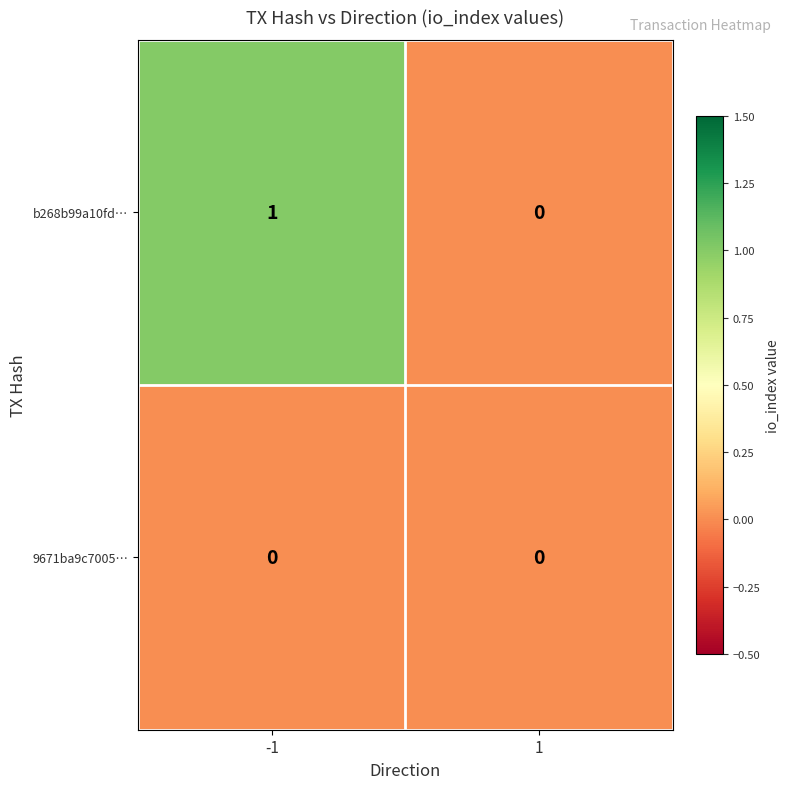

Which series has the largest total across all categories?

b268b99a10fd…